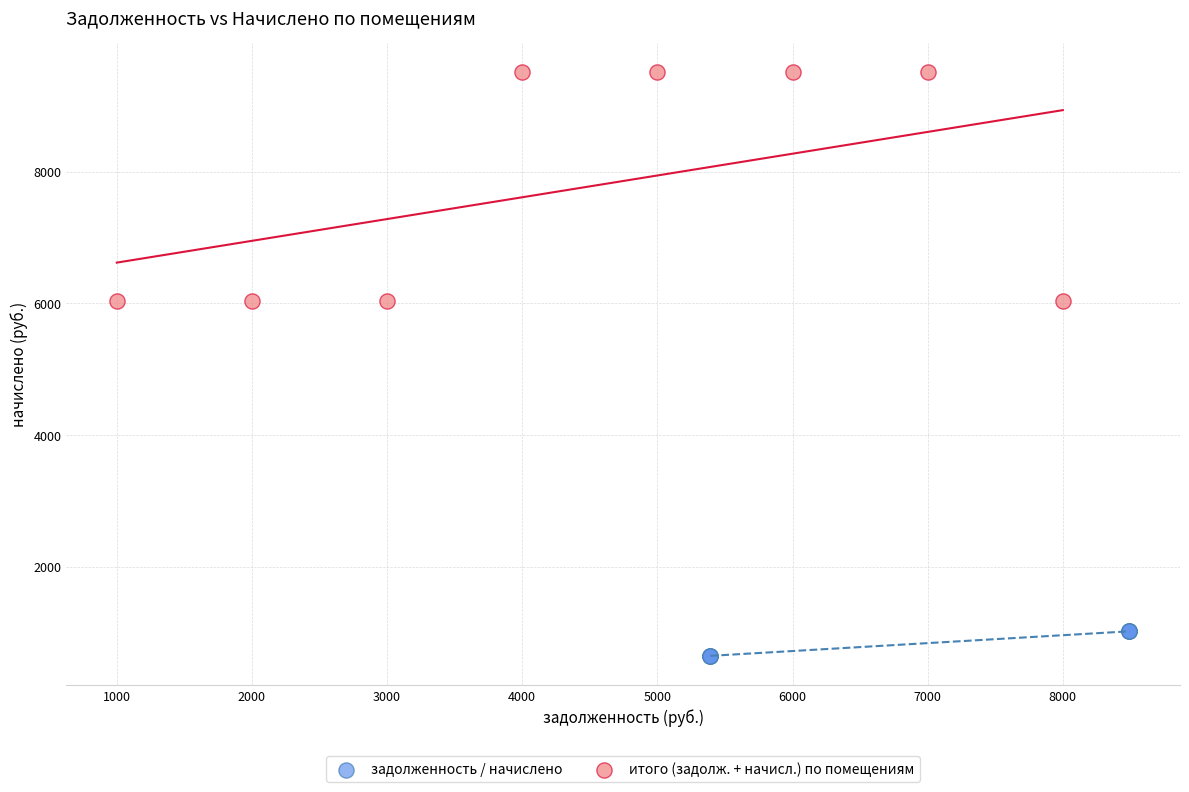

Which series has the widest spread of Y values?

итого (задолж. + начисл.) по помещениям